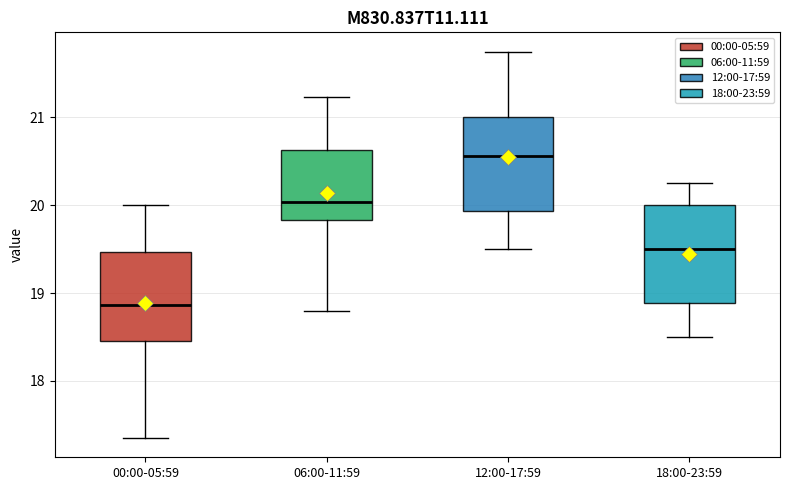

Where does the upper whisker of the box for 06:00-11:59 end on the y-axis? The values are not printed on the chart, so give them approximately, as read against the axis.

21.2